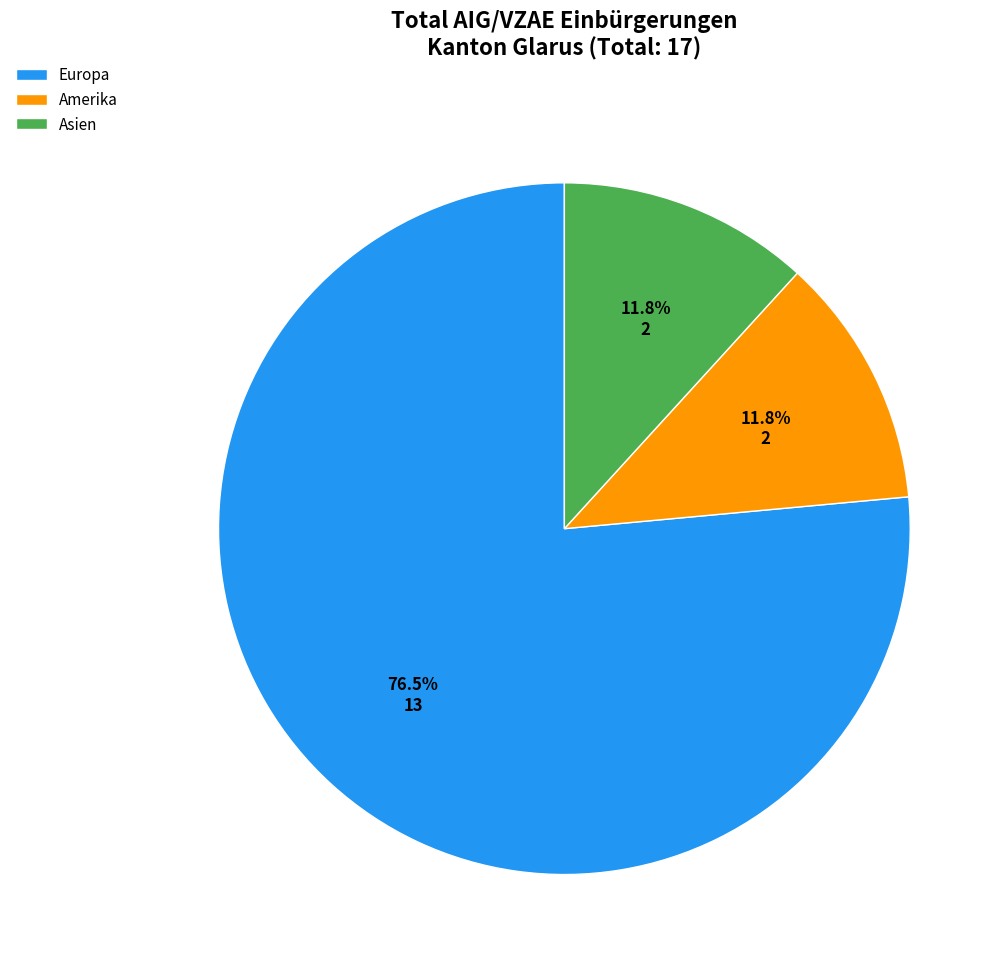

What is the largest slice in the pie chart?

Europa